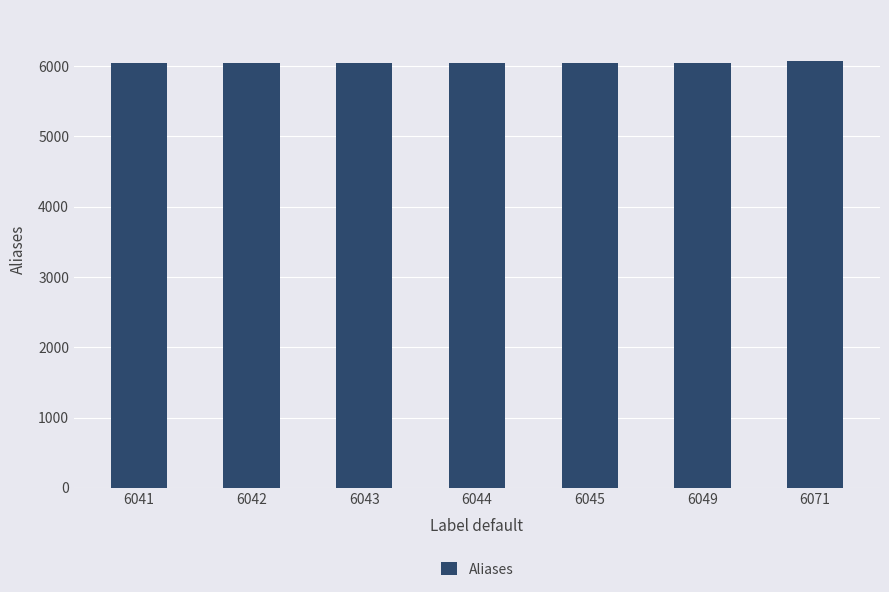

Is it true that the value at 6045 is 6045?

True